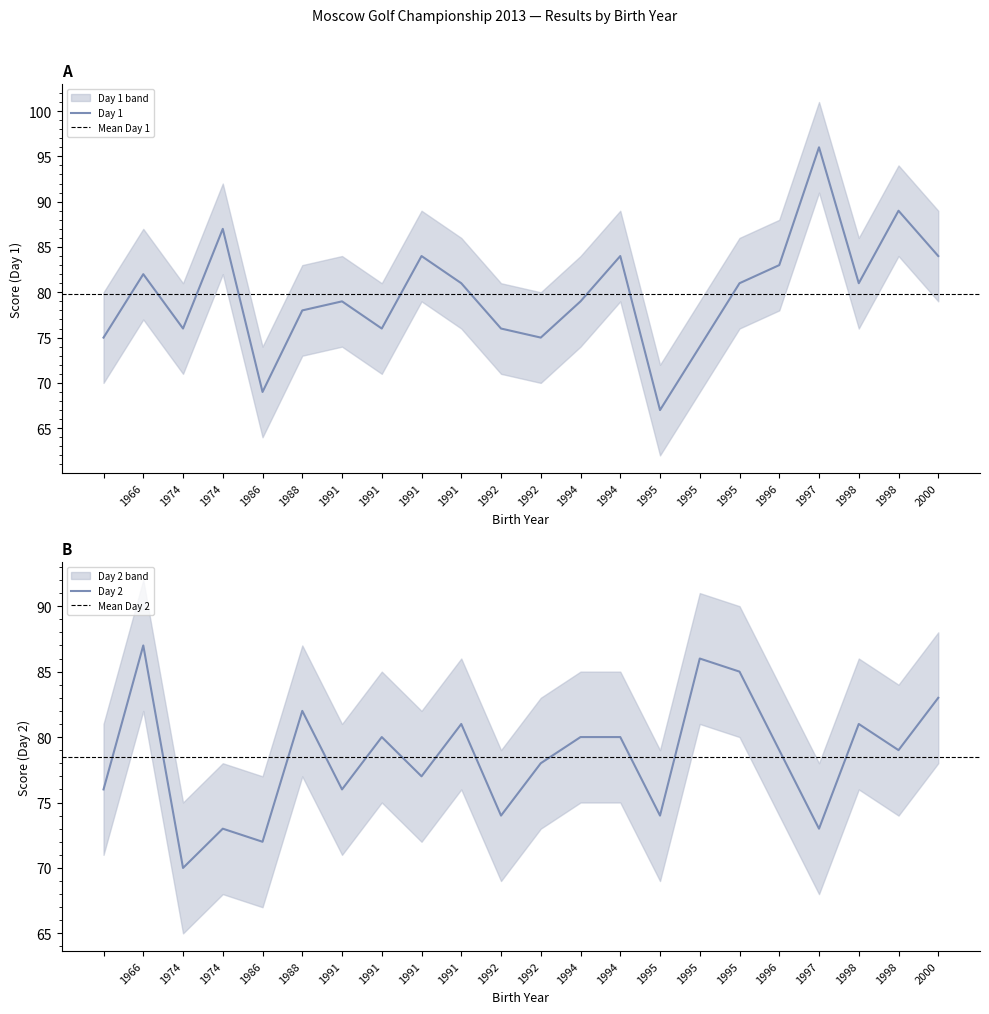

List the labels in order of Day 1 value, largest first.

1997, 1998, 1974, 1991, 1994, 2000, 1996, 1966, 1998, 1991, 1995, 1991, 1994, 1988, 1974, 1992, 1991, , 1992, 1995, 1986, 1995